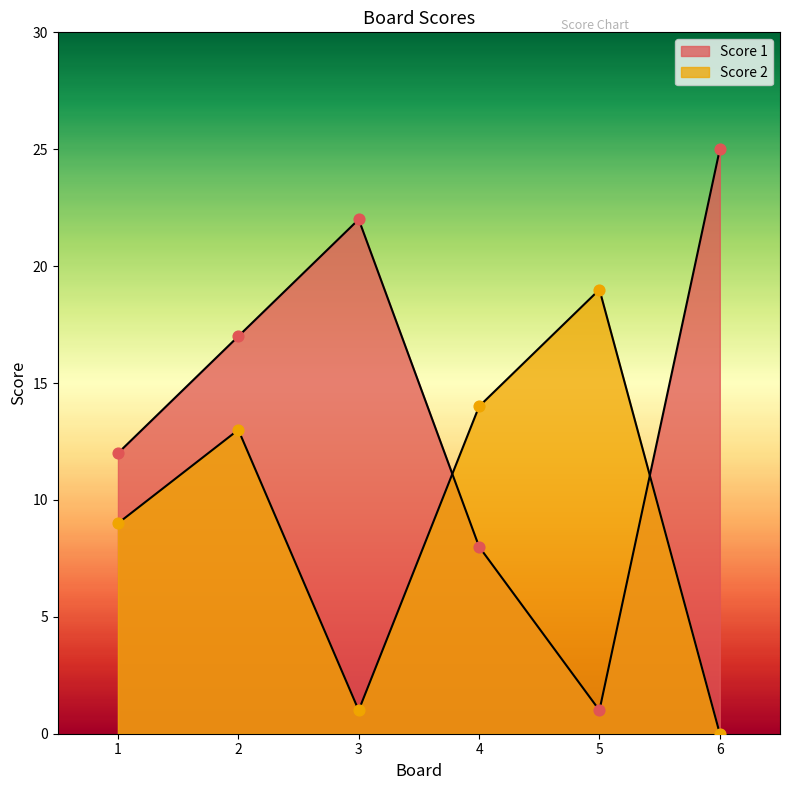

Which series has the largest total across all categories?

Score 1